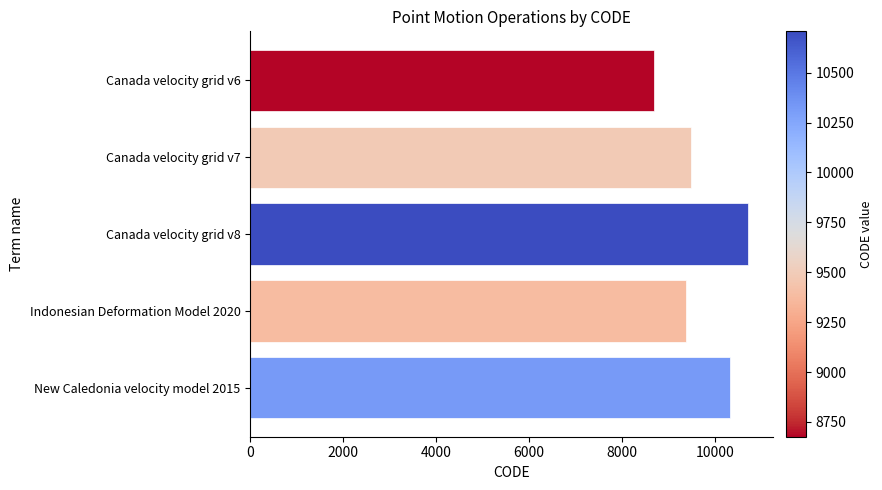

How many bars are there in total?

5